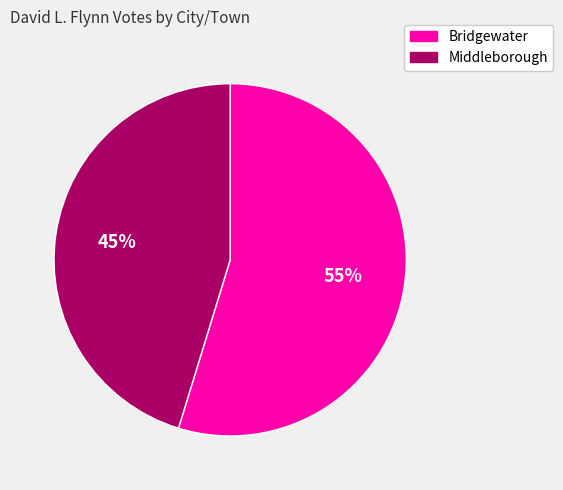

To the nearest percent, what is the average slice percentage?

50%